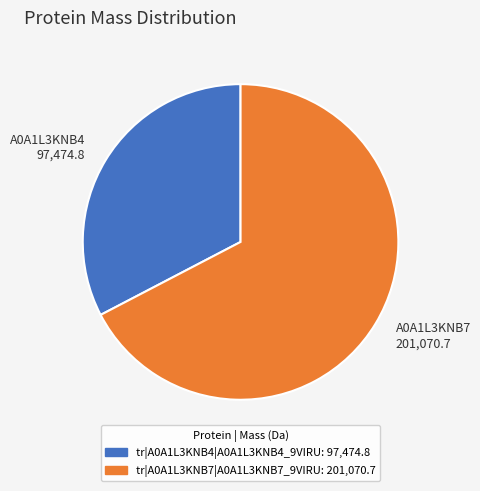

Between tr|A0A1L3KNB4|A0A1L3KNB4_9VIRU and tr|A0A1L3KNB7|A0A1L3KNB7_9VIRU, which is larger?

tr|A0A1L3KNB7|A0A1L3KNB7_9VIRU